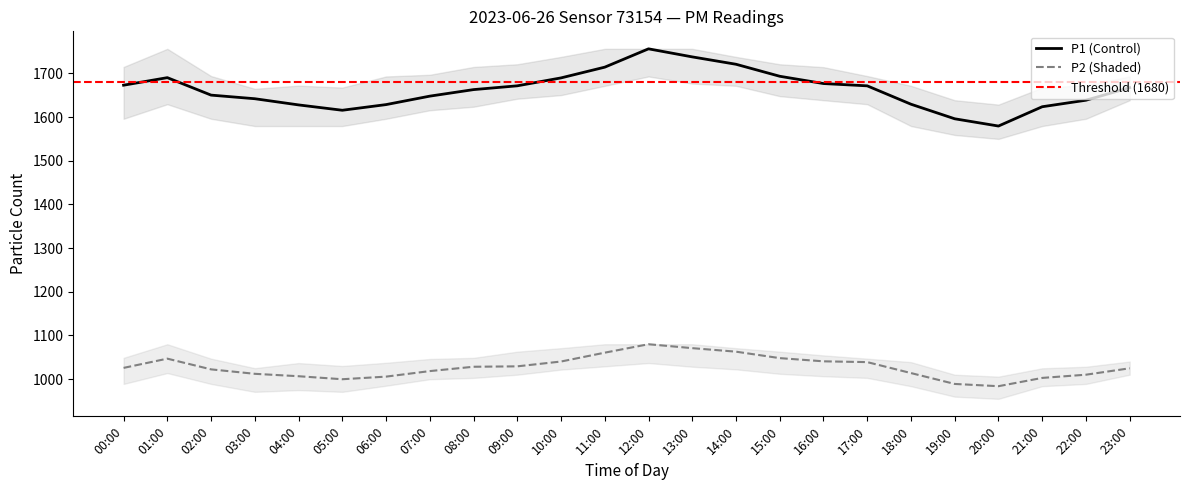

Does the chart display data point markers on the line(s)?

No